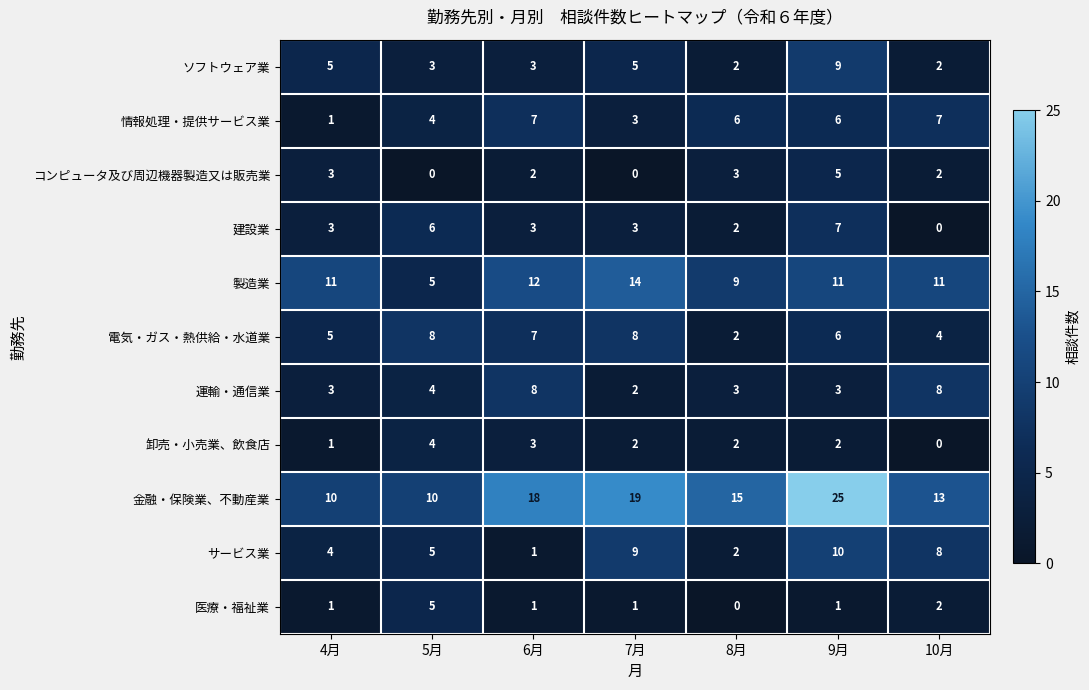

Where does the 電気・ガス・熱供給・水道業 series first go above 6?

5月